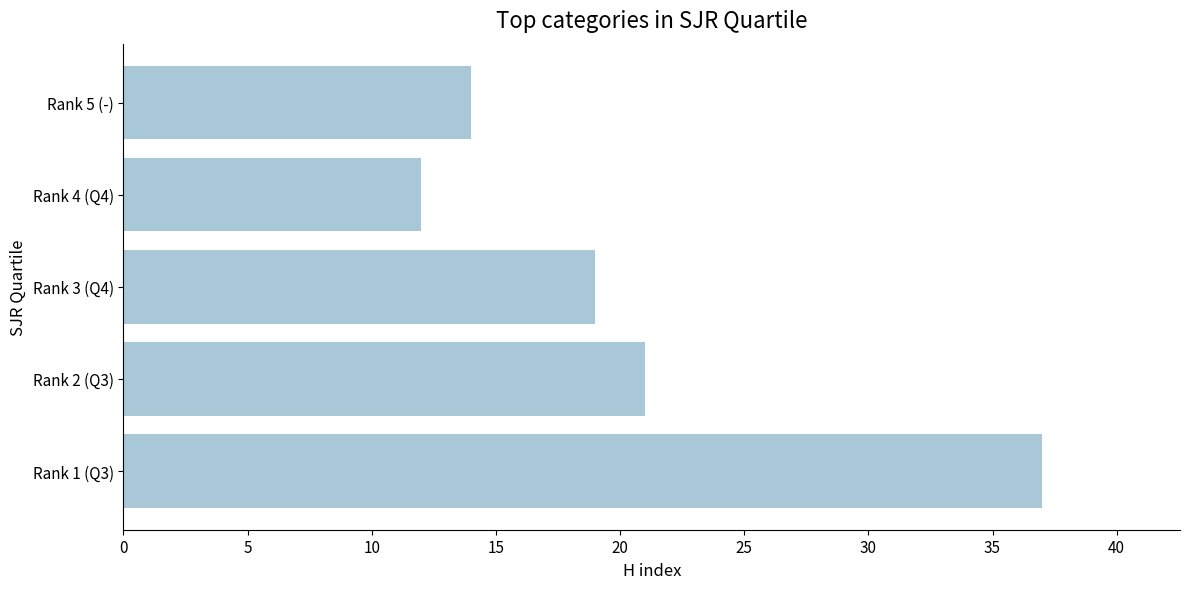

Are the bars horizontal?

Yes